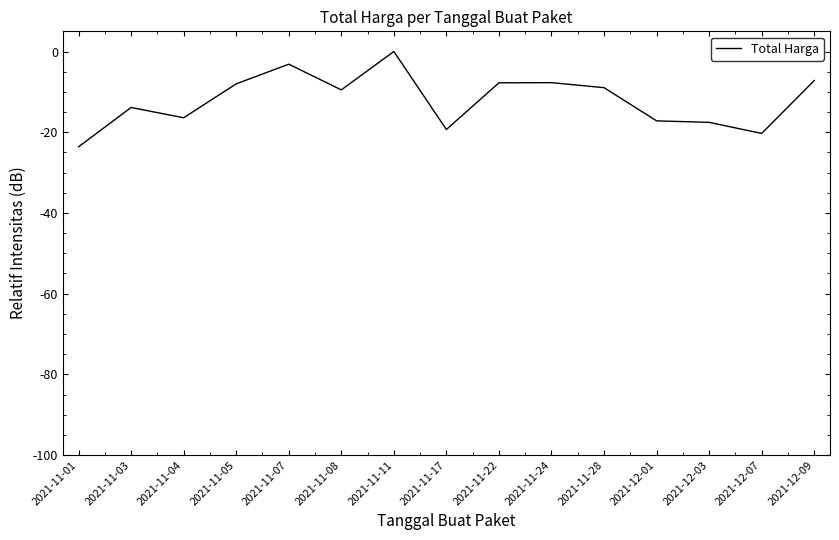

What is the approximate value at 2021-11-01?

-23.6